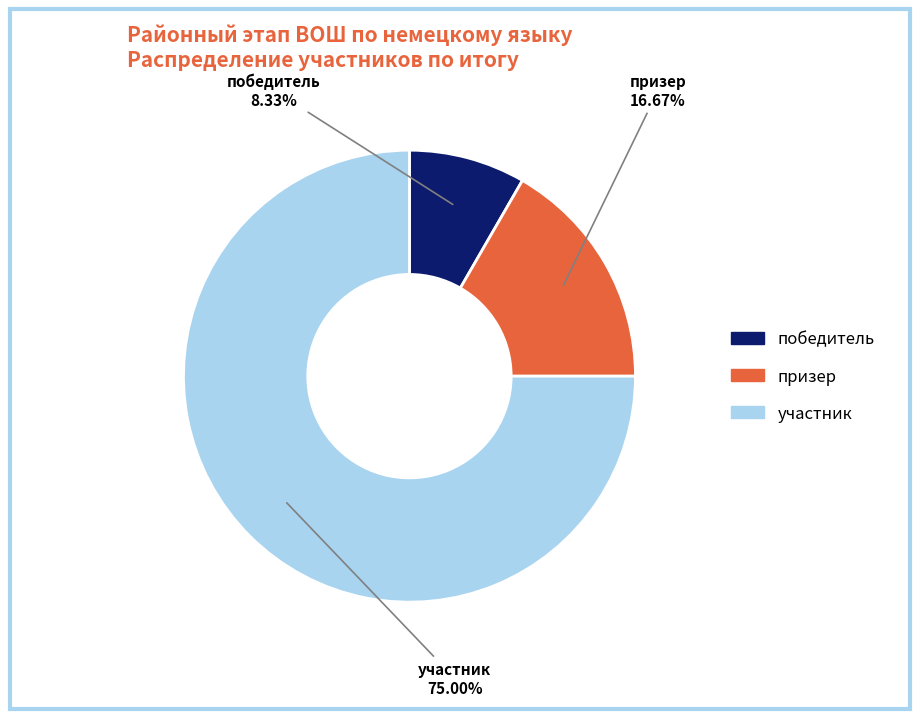

What percentage is the участник slice, to the nearest percent?

75%